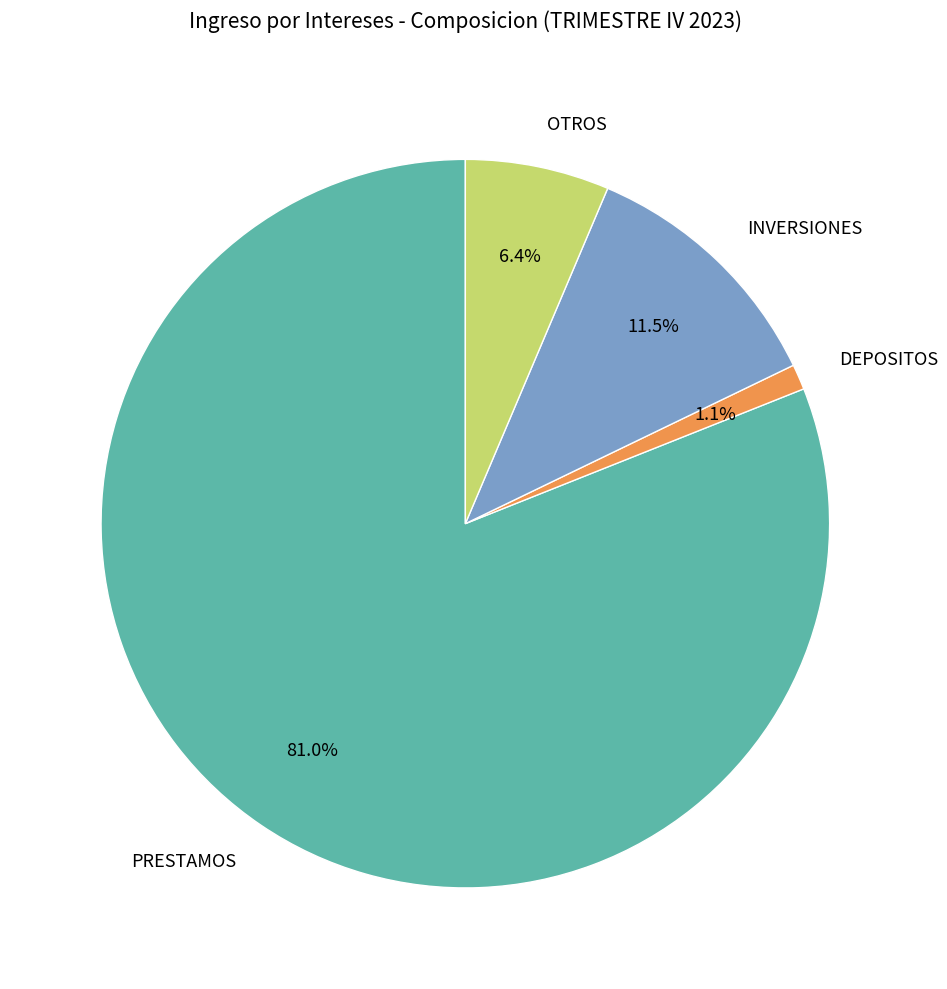

Which slice is the largest?

PRESTAMOS